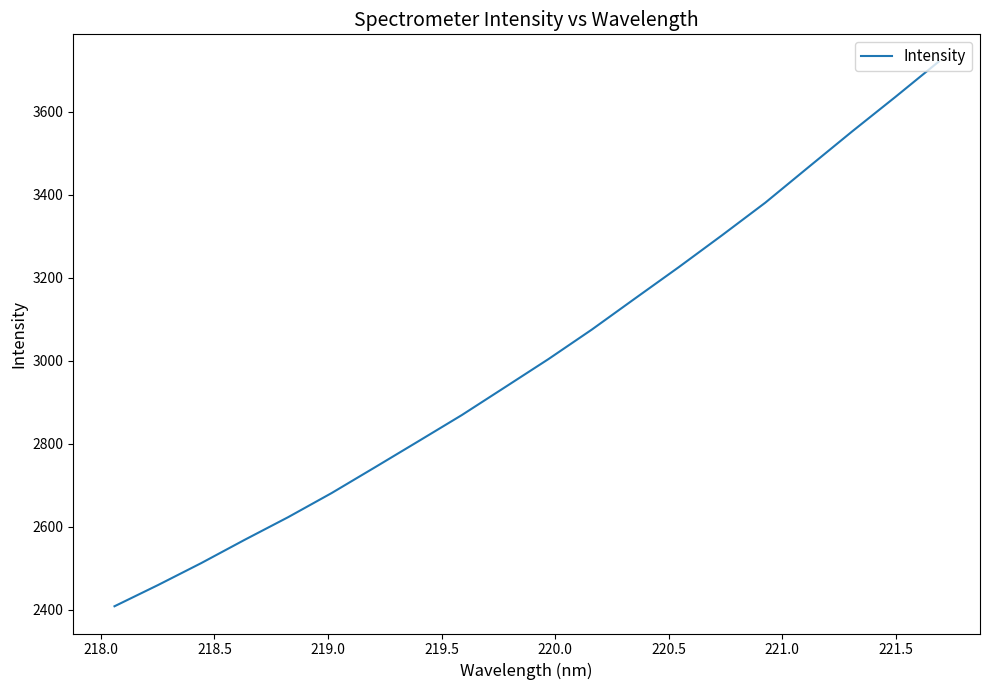

What is the difference between the maximum and minimum values?

1312.6